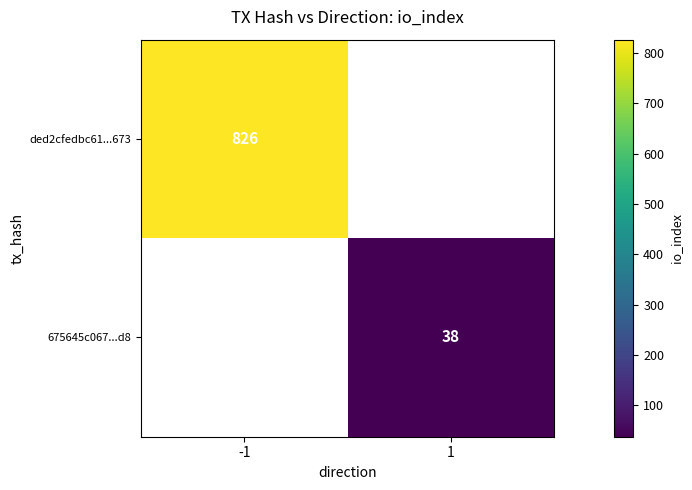

Is the value of 675645c067...d8 at 1 greater than the value of ded2cfedbc61...673 at -1?

No